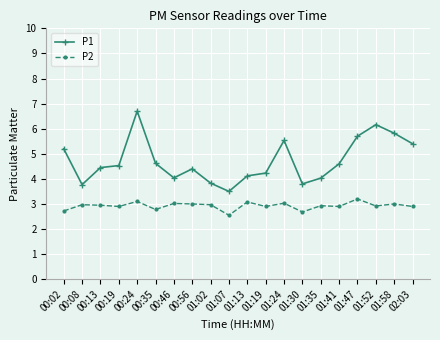

What is the value of the P2 point at the 17th from the left?

3.2